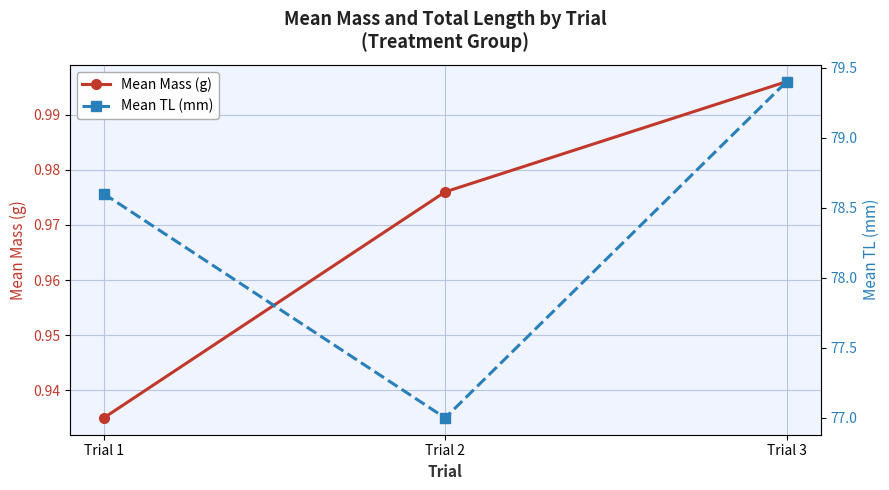

What is the average value of the Mean Mass (g) series?

1.0